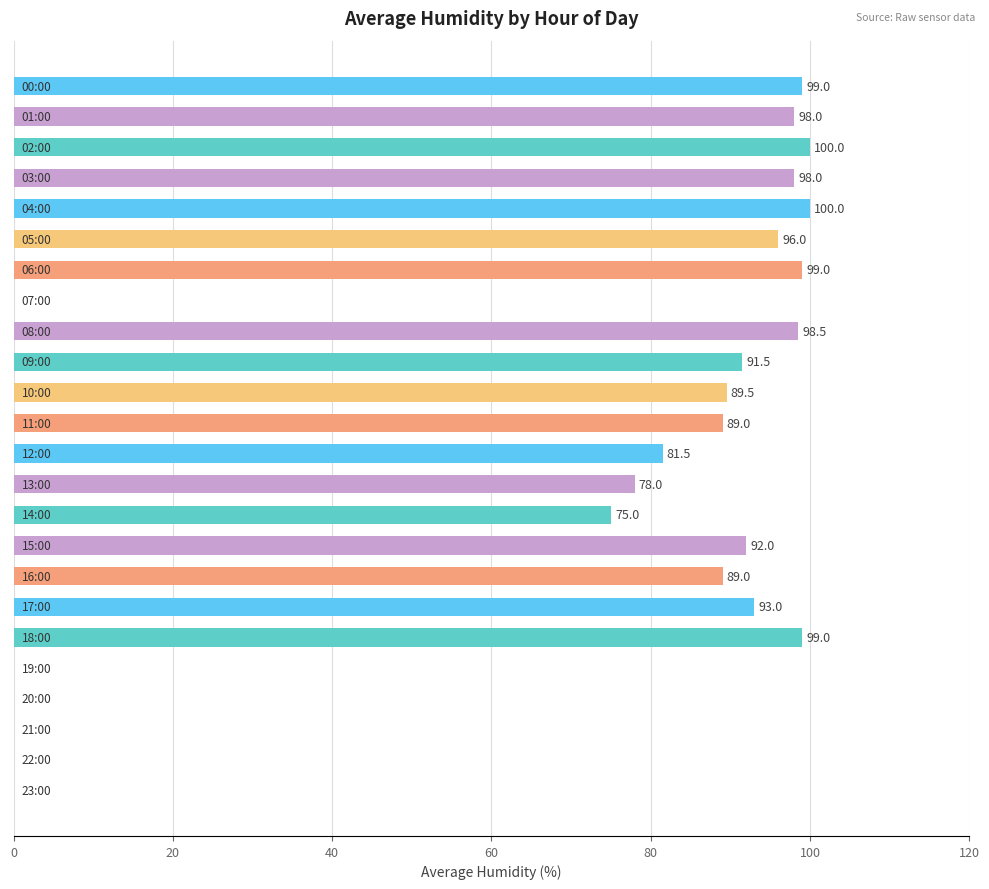

What is the sum of all values?

1666.0